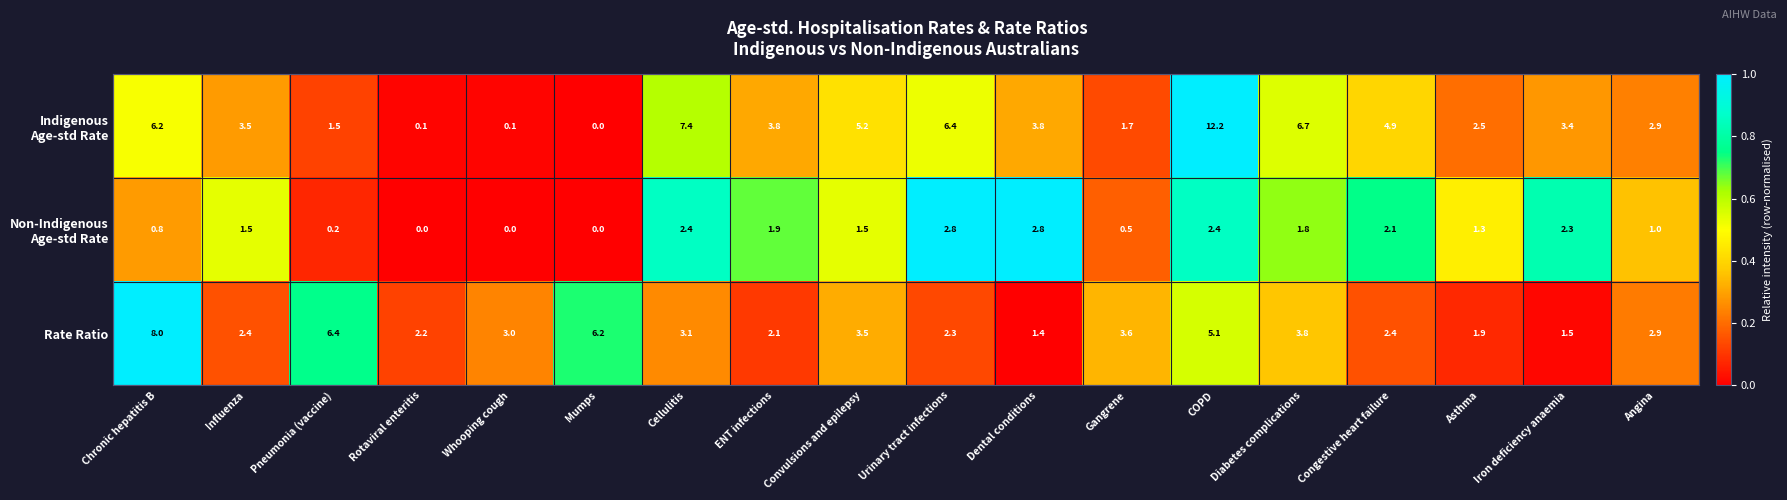

At which category is the sum across all series the highest?

COPD